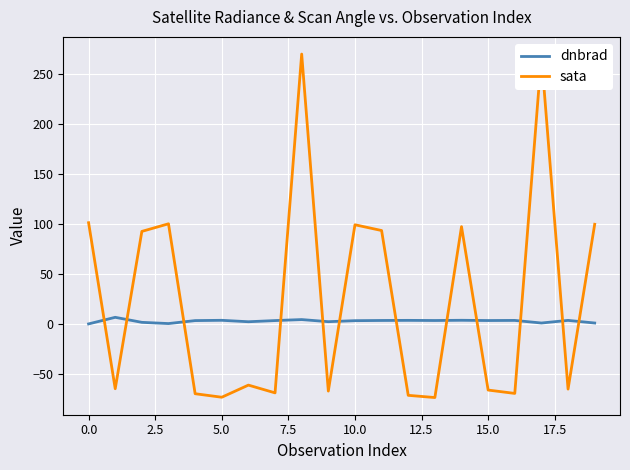

True or false: sata has more than 0 points higher than both neighbors.

True